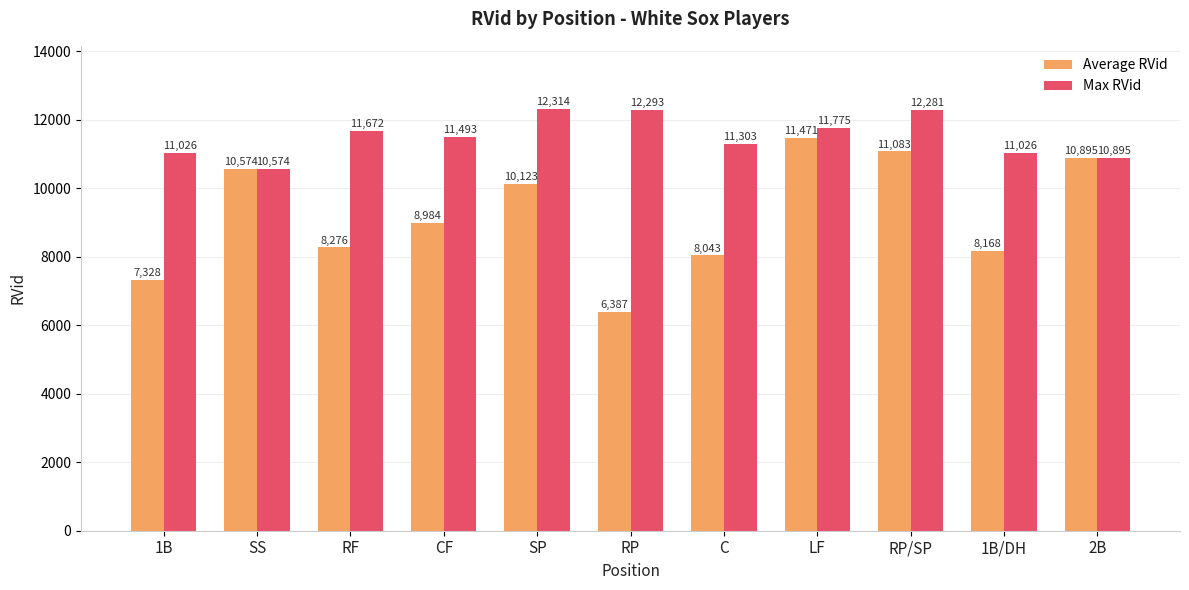

How many groups of bars are there?

11